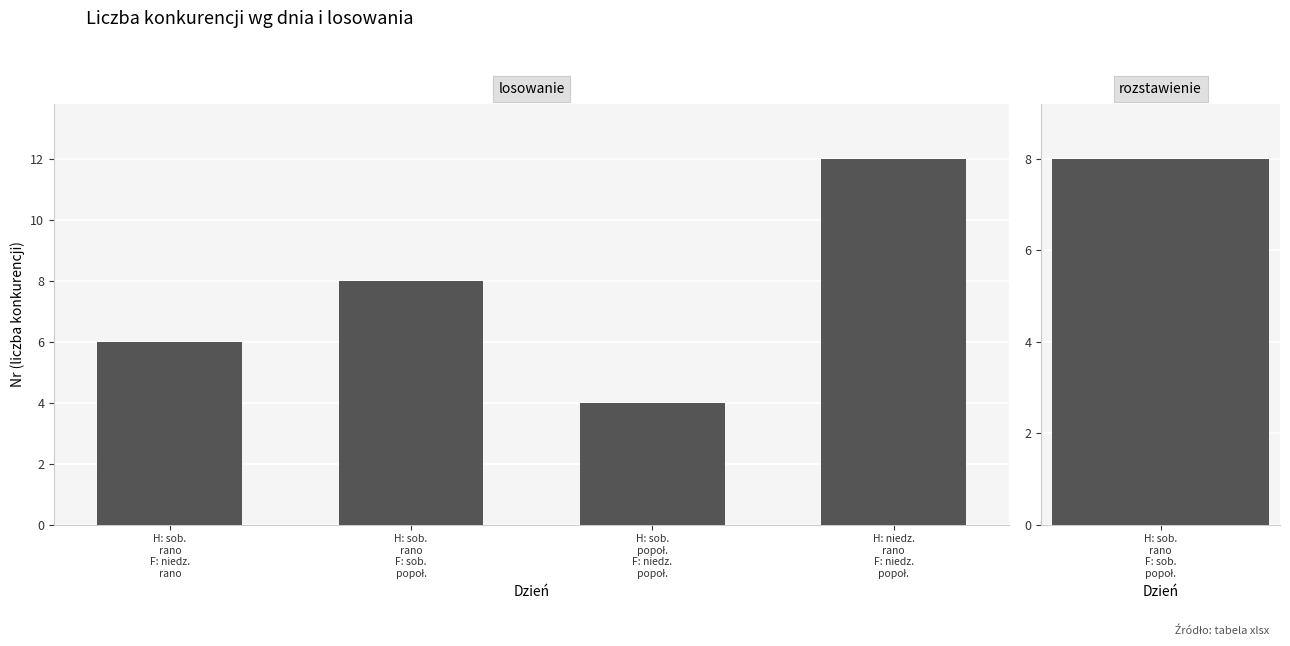

Read the value at H: sob.
rano
F: sob.
popoł..

8